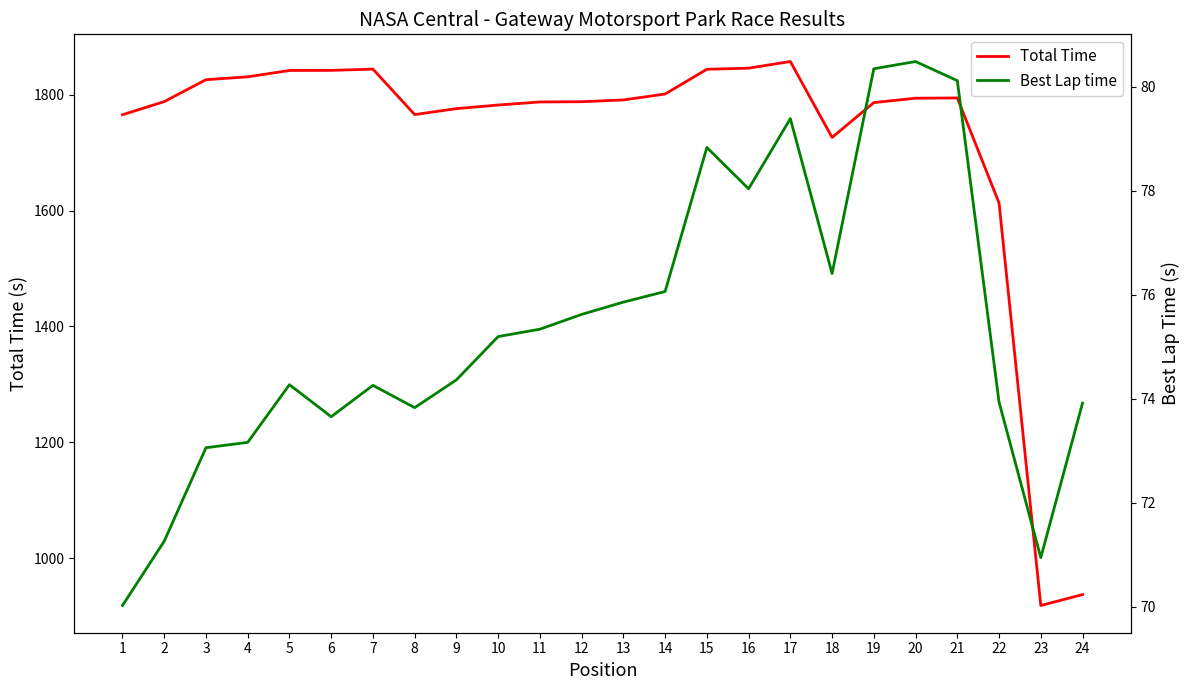

In Best Lap time, how many points are higher than both neighbors (excluding endpoints)?

5